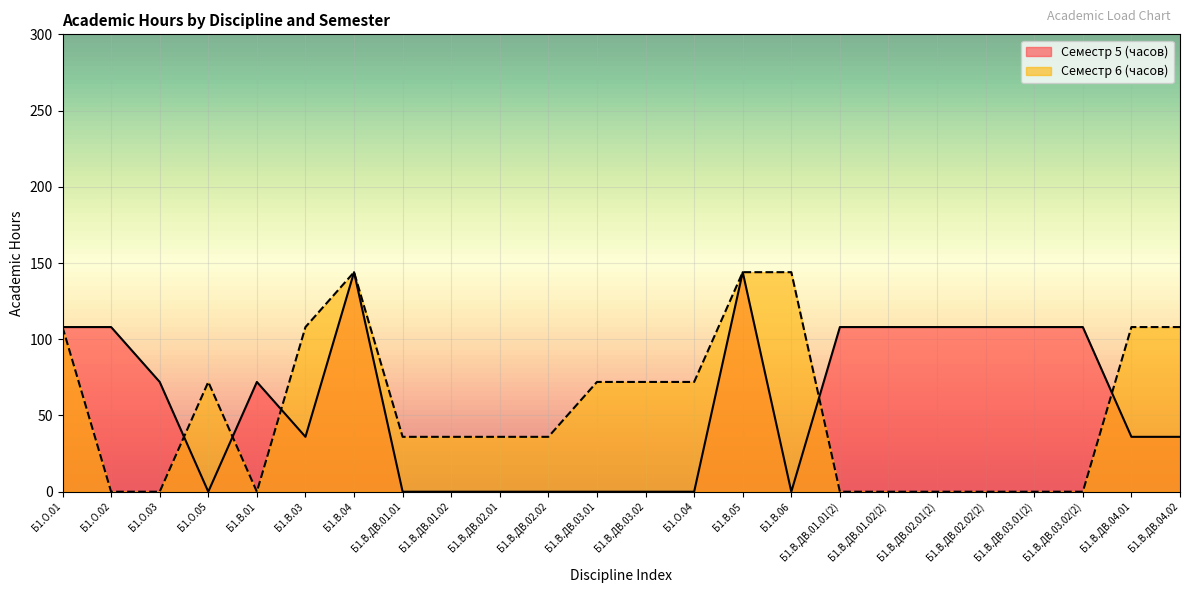

At Б1.В.ДВ.02.01, list the series in order from largest to smallest.

Семестр 6 (часов), Семестр 5 (часов)